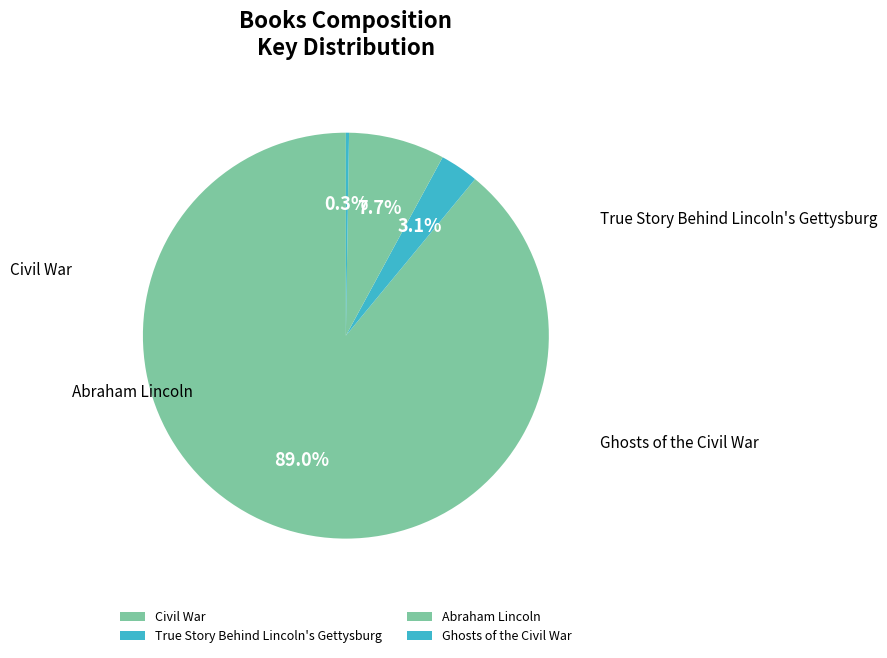

Is True Story Behind Lincoln's Gettysburg the majority of the pie?

No